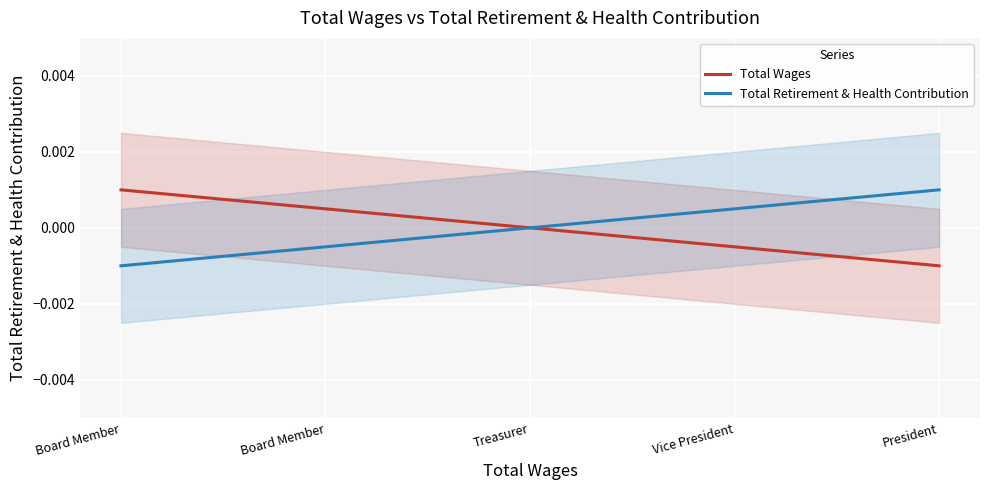

How many data points in Total Retirement & Health Contribution are less than 0?

2